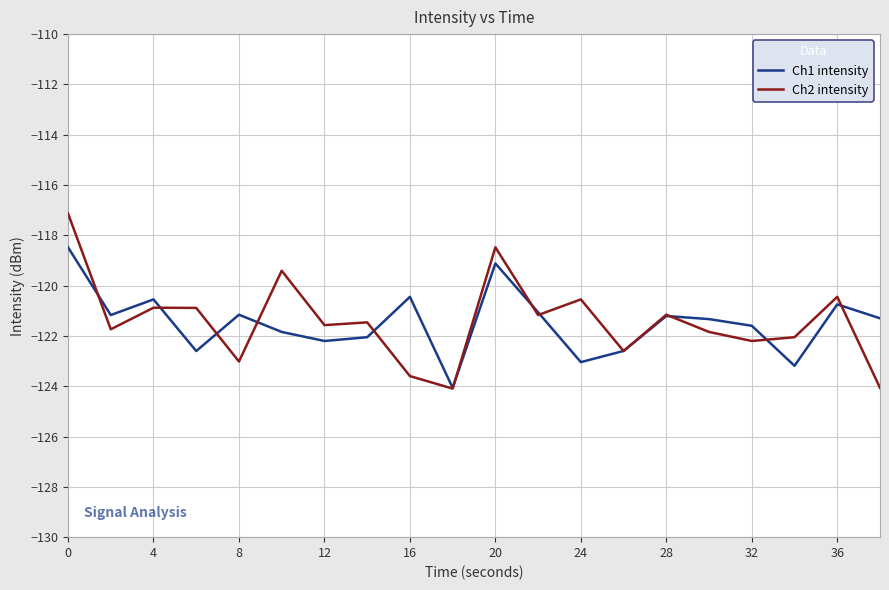

What is the maximum value for Ch2 intensity?

-117.1